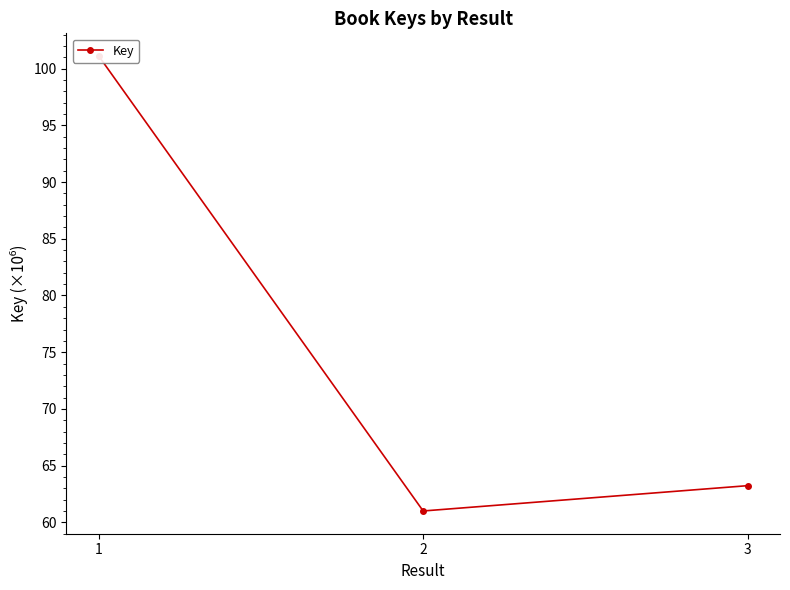

What is the average value?

75.1